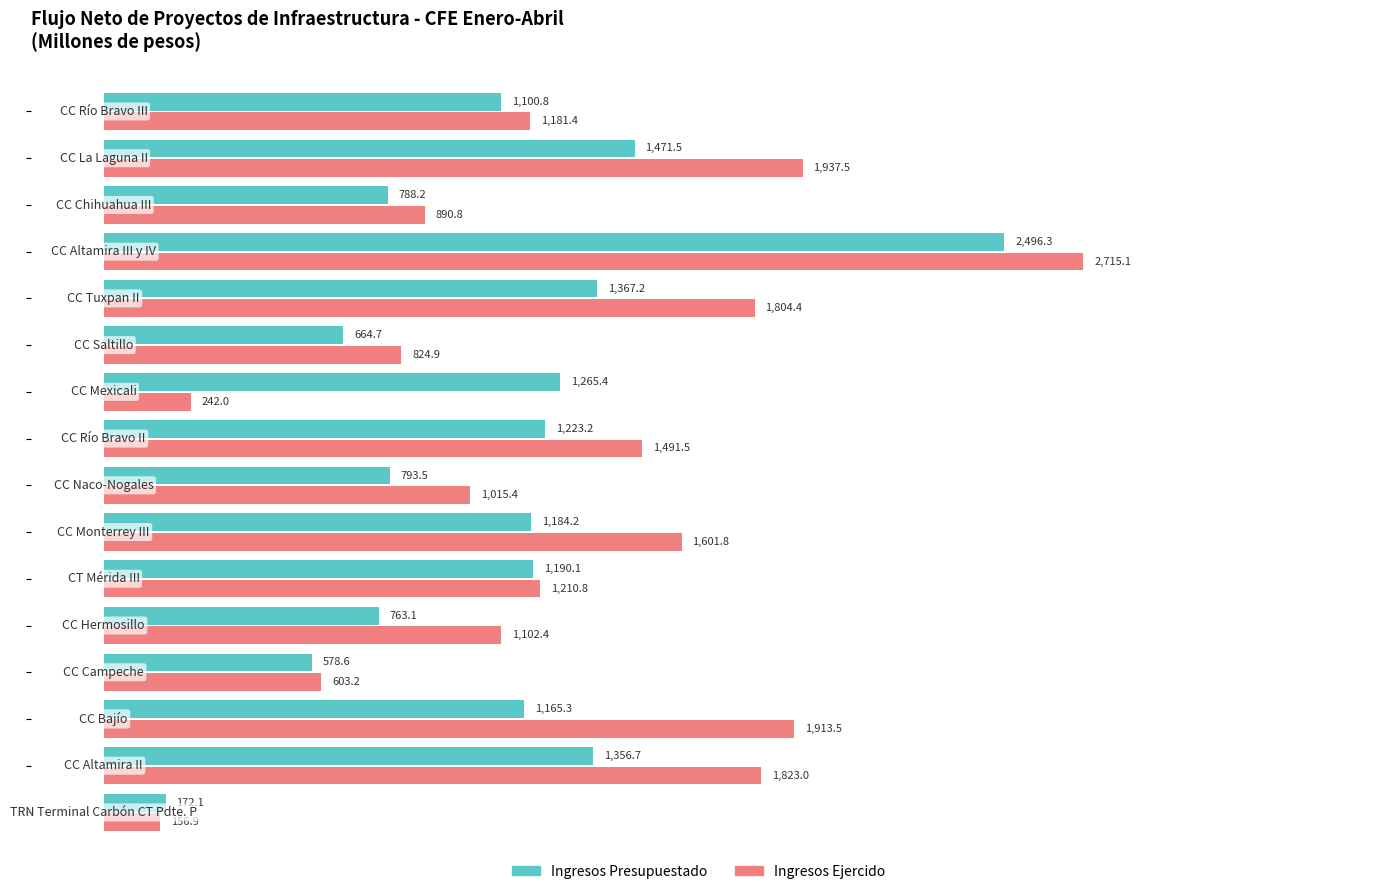

How many data points in Ingresos Ejercido are less than 1210?

8